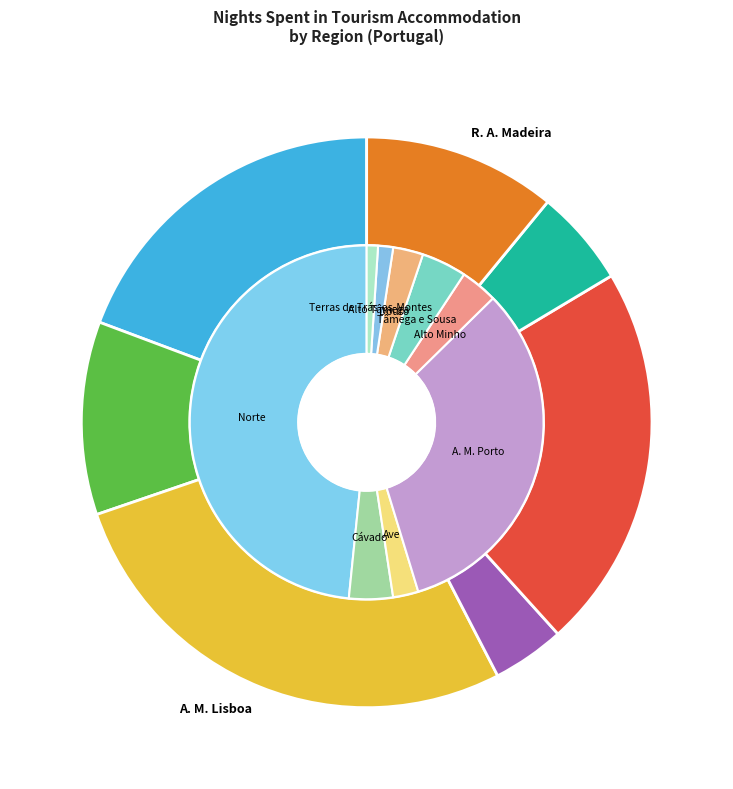

Count the number of slices in the pie.

9